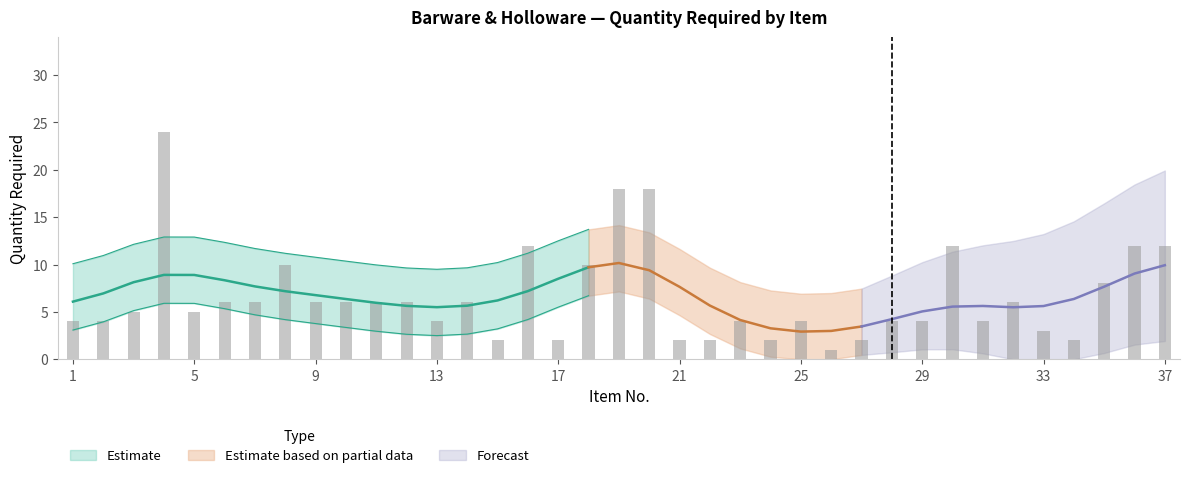

The value at 5 is 8. True or false?

False